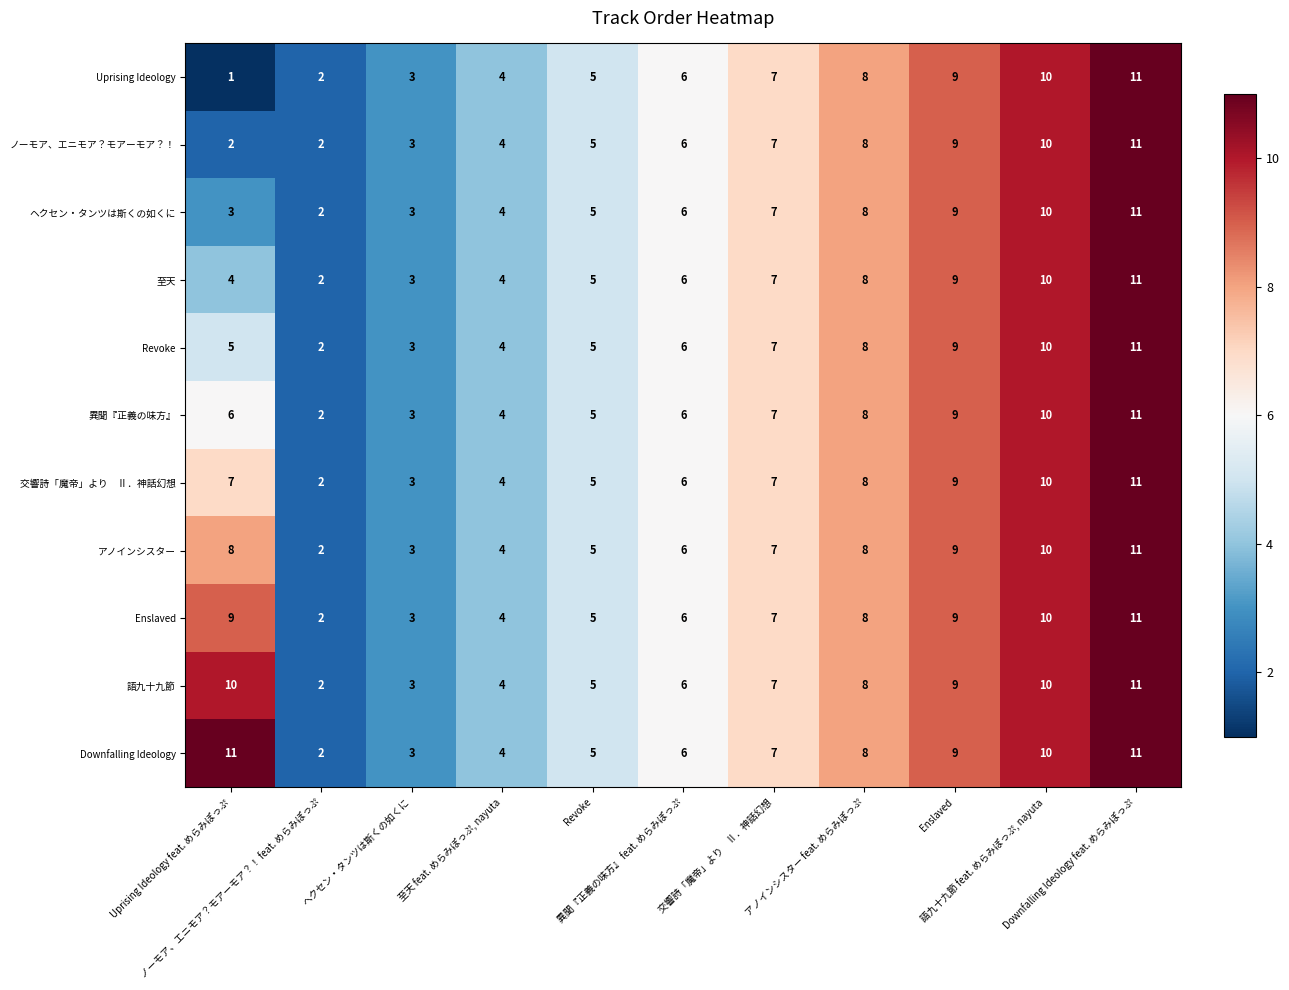

What is the greatest value displayed?

11